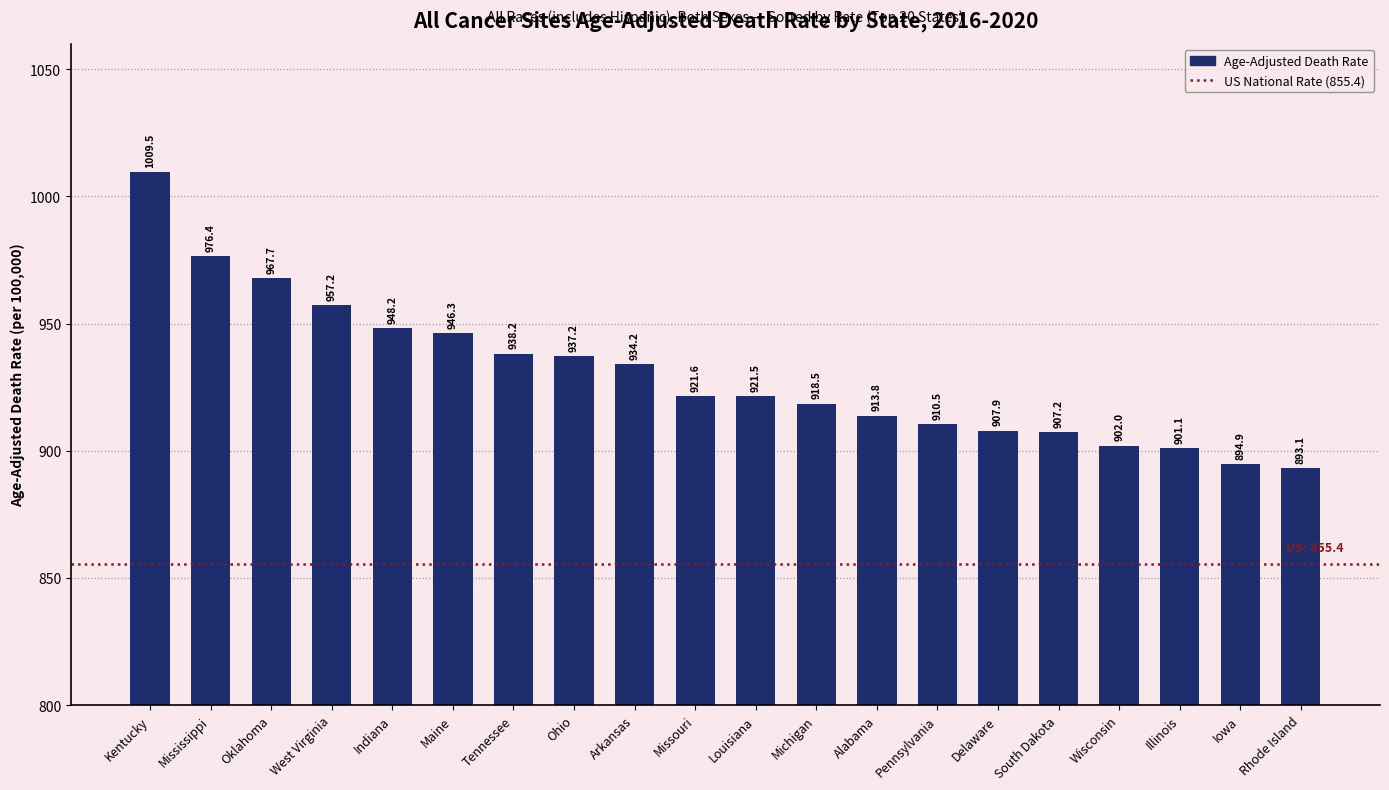

What is the difference between the maximum and minimum values?

116.4